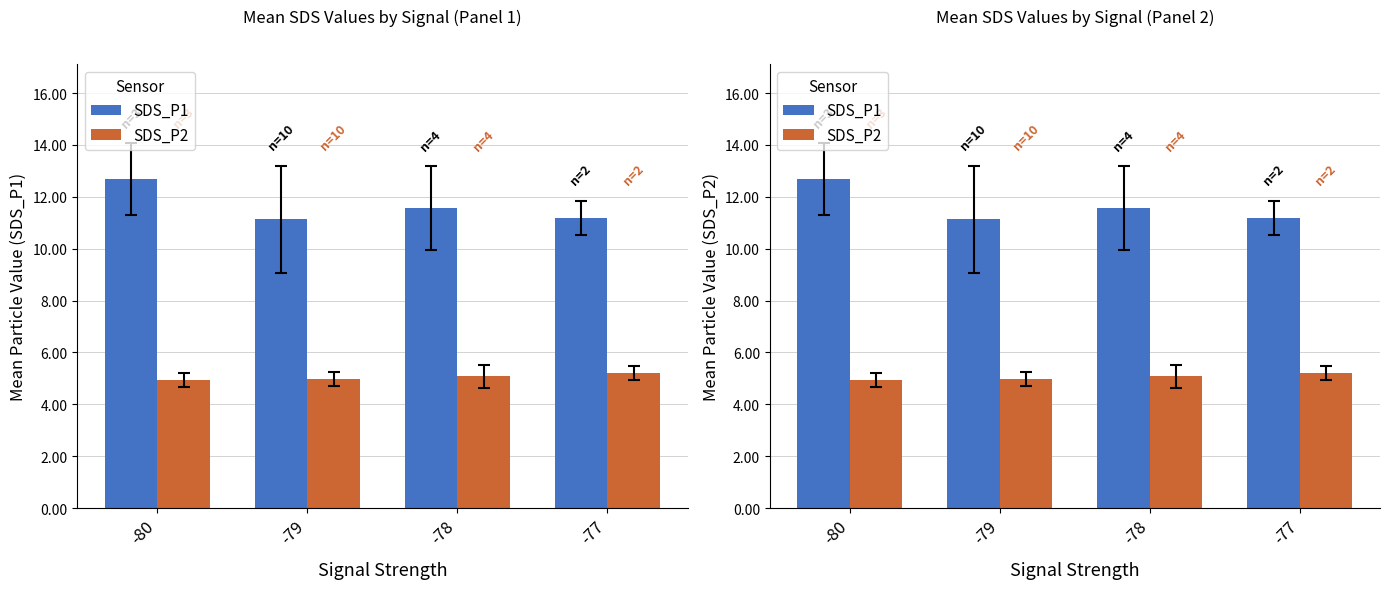

What value does the SDS_P1 series have at -79?

11.1